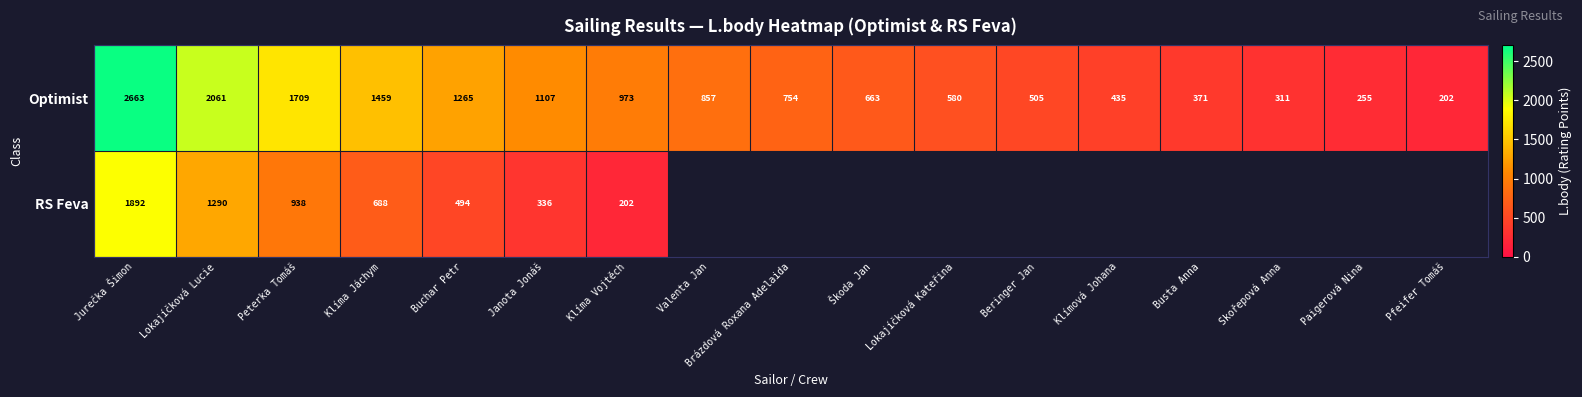

What is the smallest value displayed?

202.0